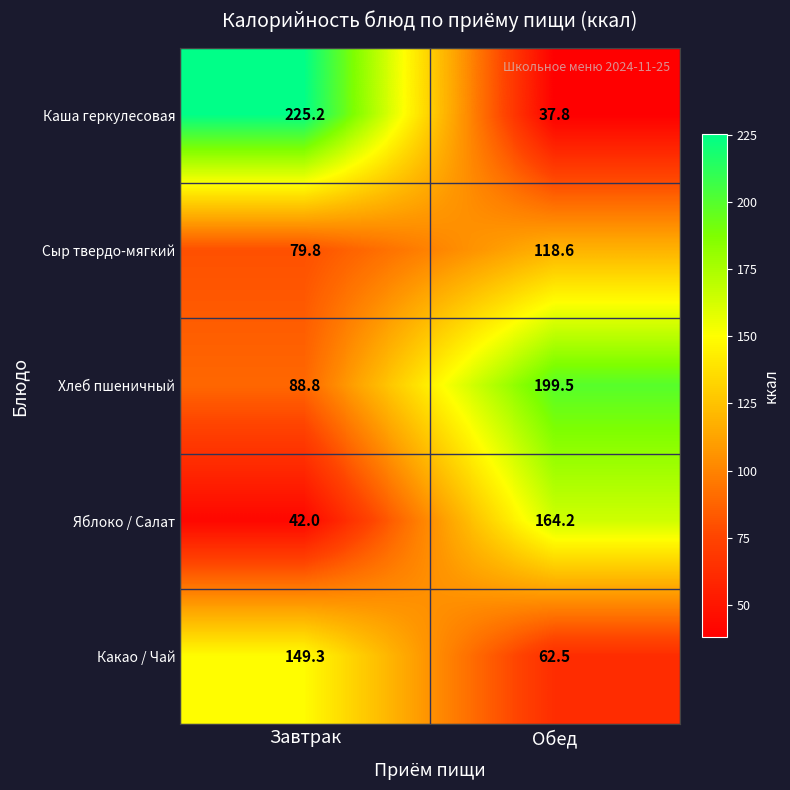

How many data points in Яблоко / Салат are less than 164?

1